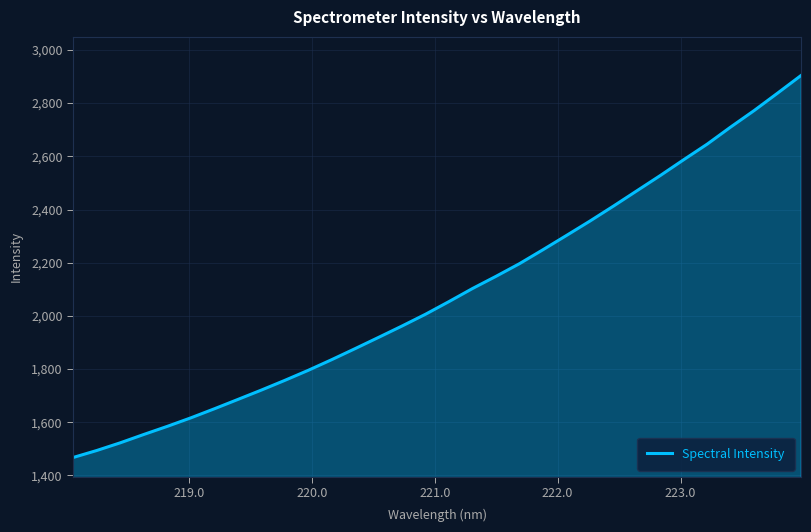

What is the maximum value shown in the chart?

2903.8